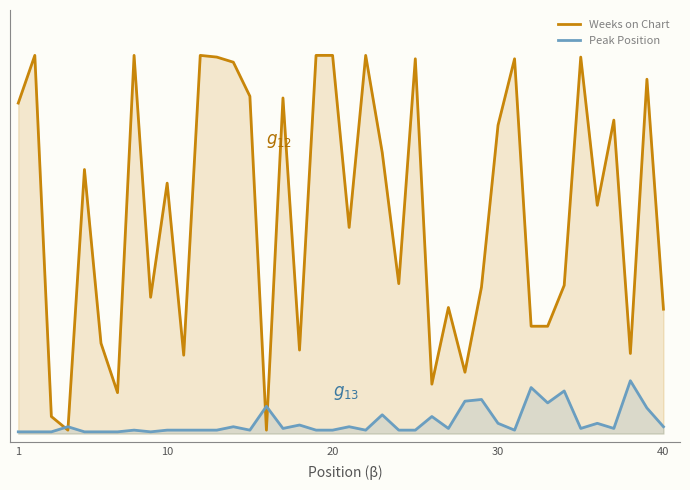

Does the chart have visible grid lines?

No